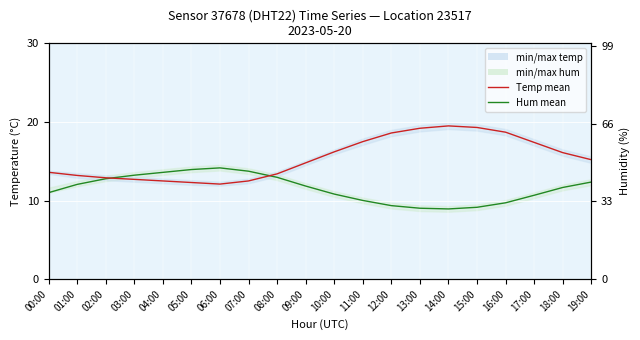

Rank the series by their maximum value, from lowest to highest.

Humidity mean (scaled), Temperature mean